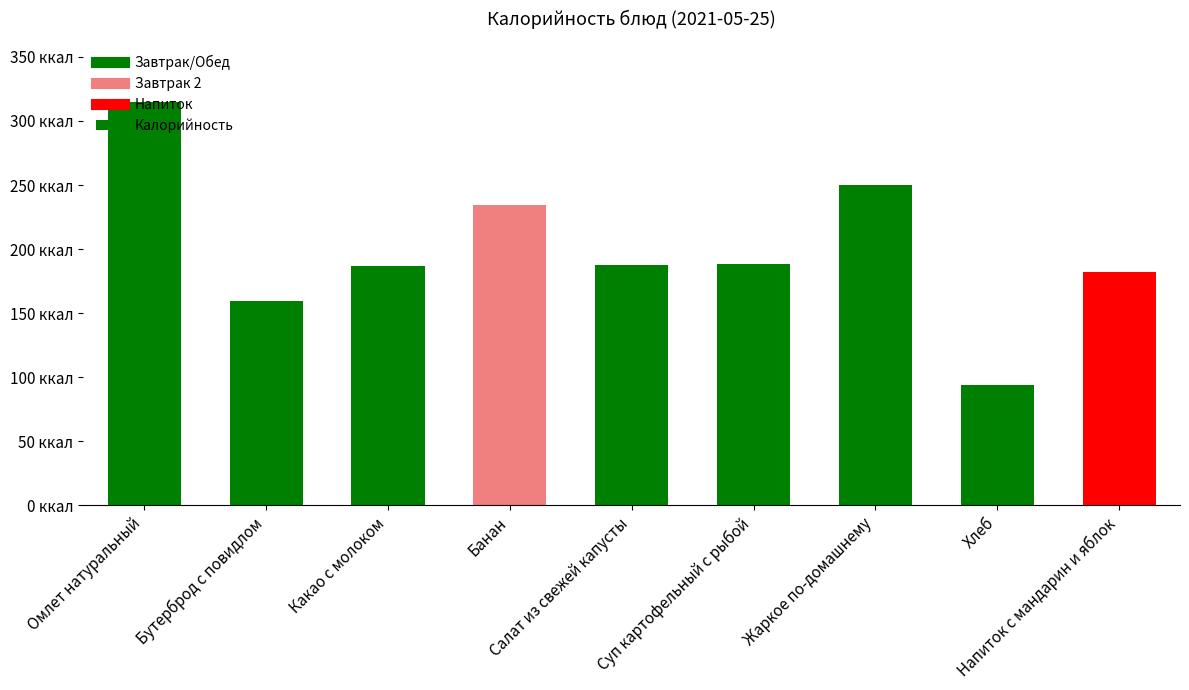

What is the minimum value shown in the chart?

94.0